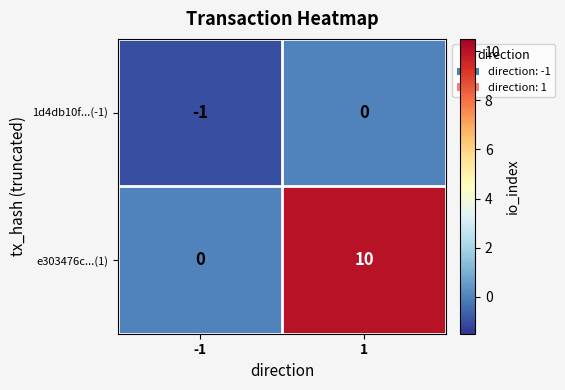

List the series in order of their overall mean, lowest first.

1d4db10f...(-1), e303476c...(1)